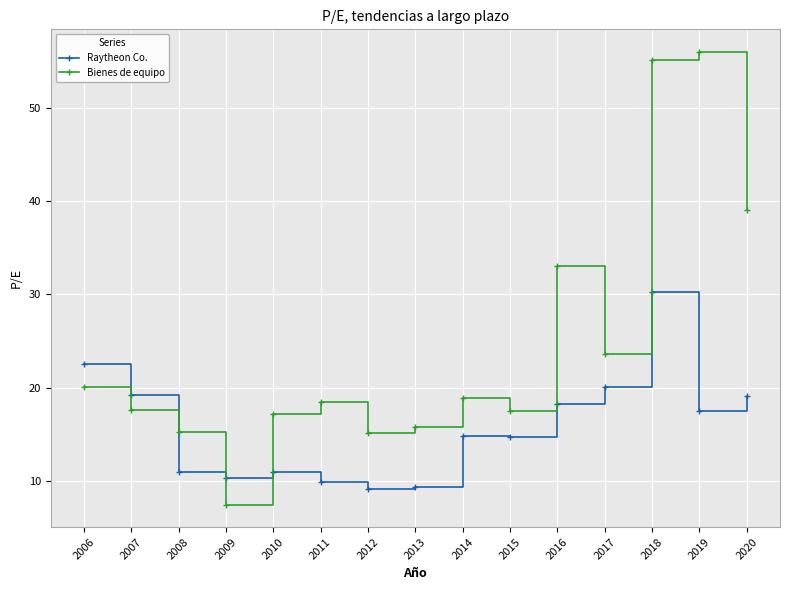

How many times do Bienes de equipo and Raytheon Co. cross each other?

3